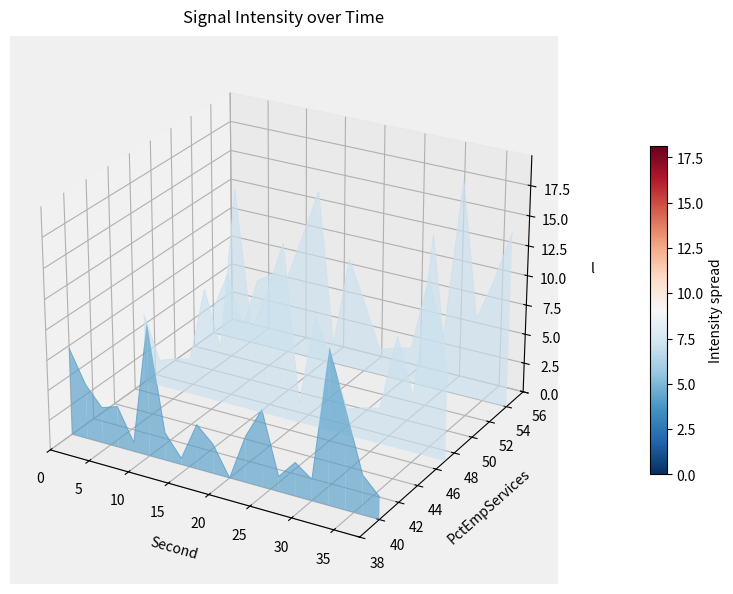

How many lines are shown in the chart?

3